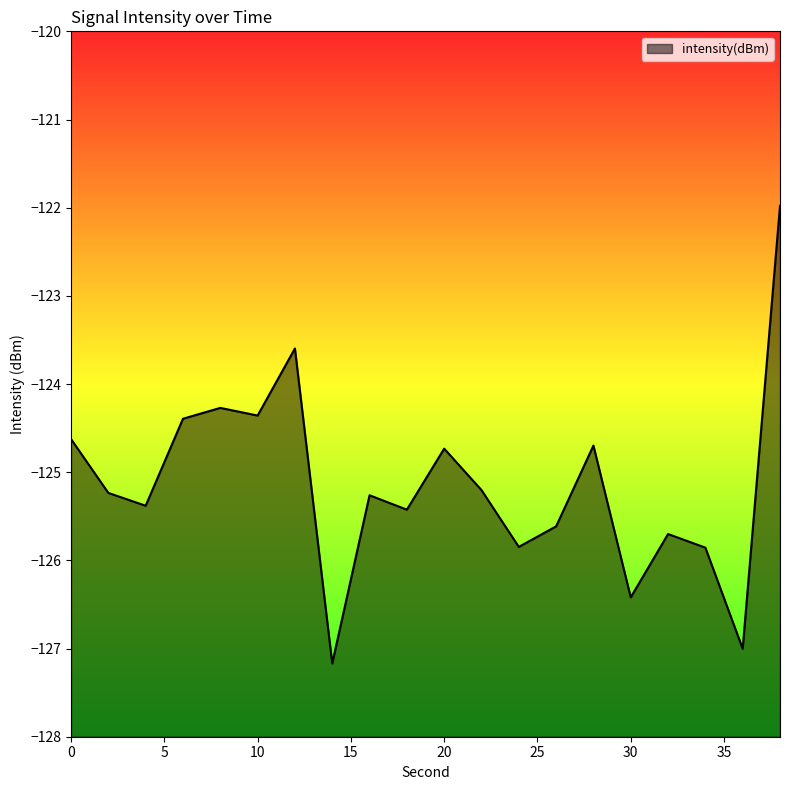

How many interior local valleys (lower than both neighbors) does the data have?

7